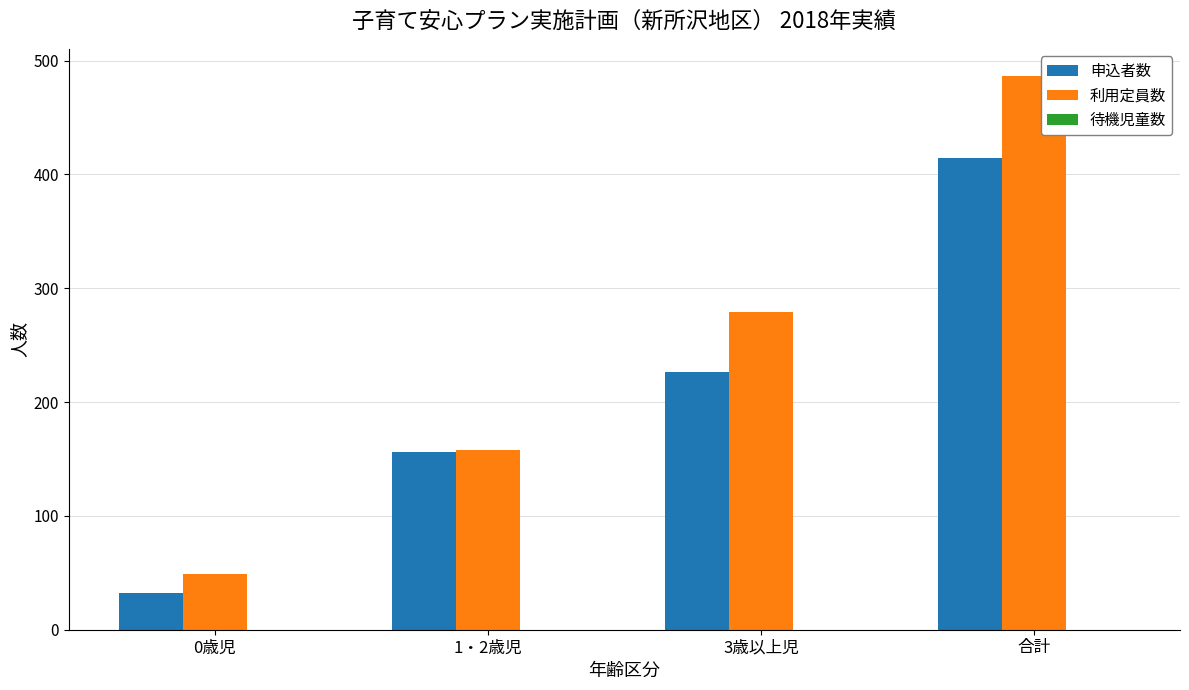

Rank the series at 合計 from lowest to highest value.

申込者数, 利用定員数